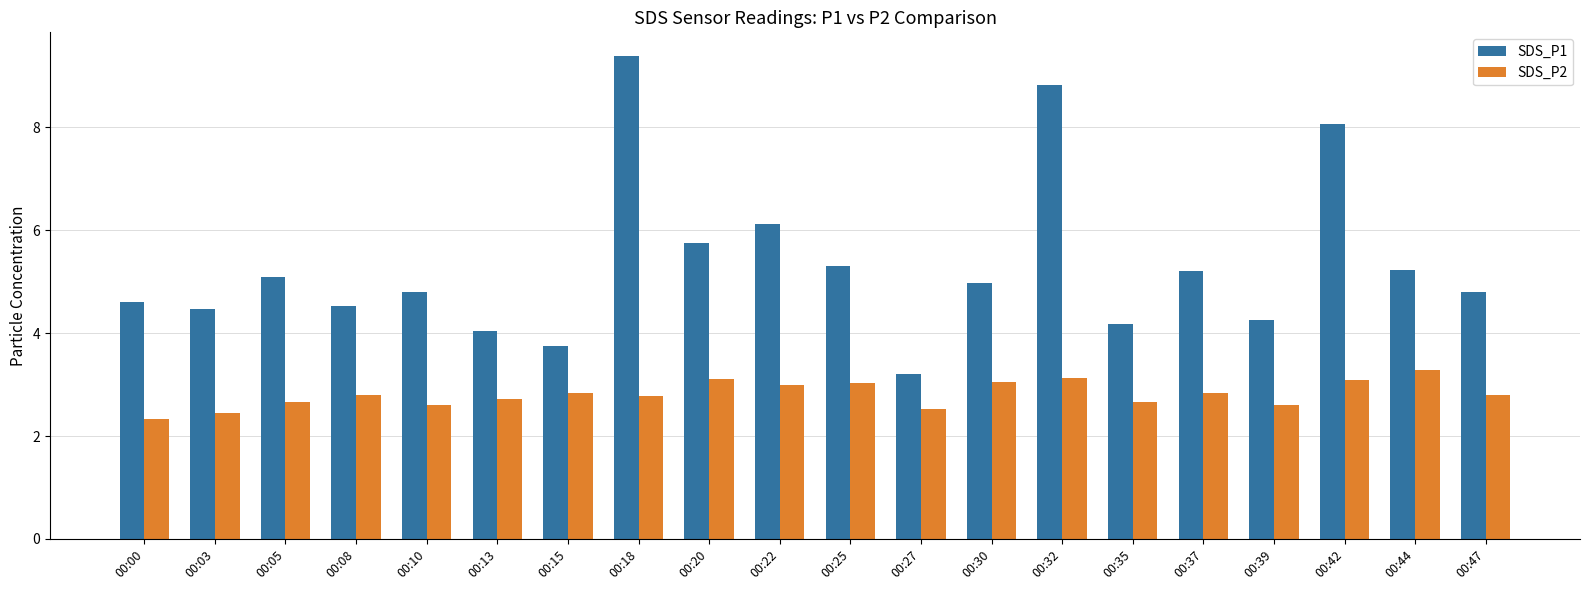

At 00:44, list the series in order from smallest to largest.

SDS_P2, SDS_P1